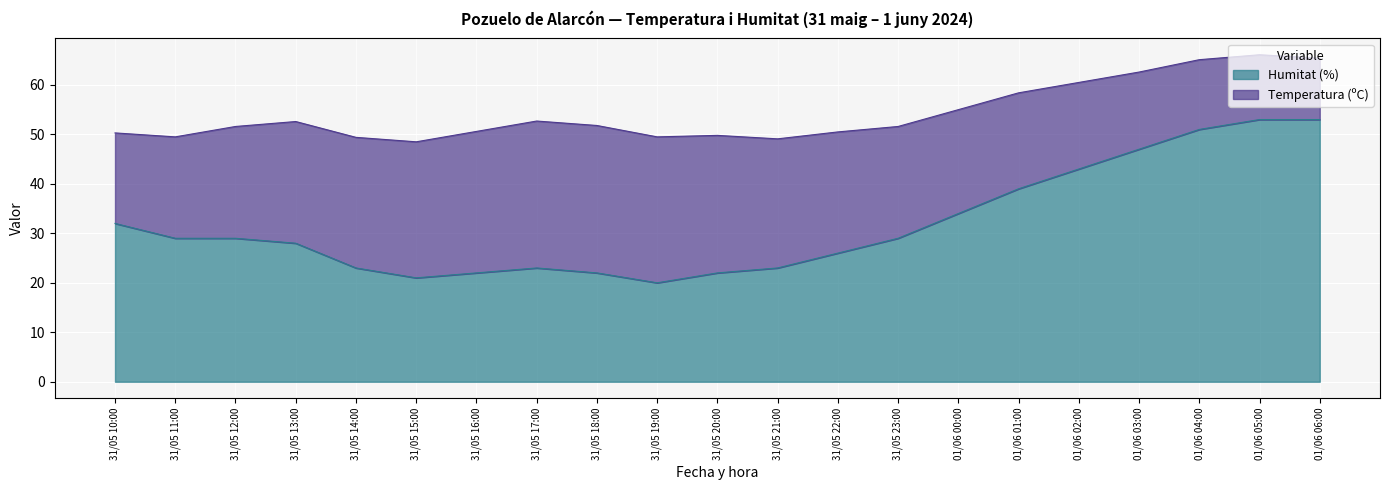

Which has a higher value, 01/06 06:00 or 31/05 16:00?

01/06 06:00